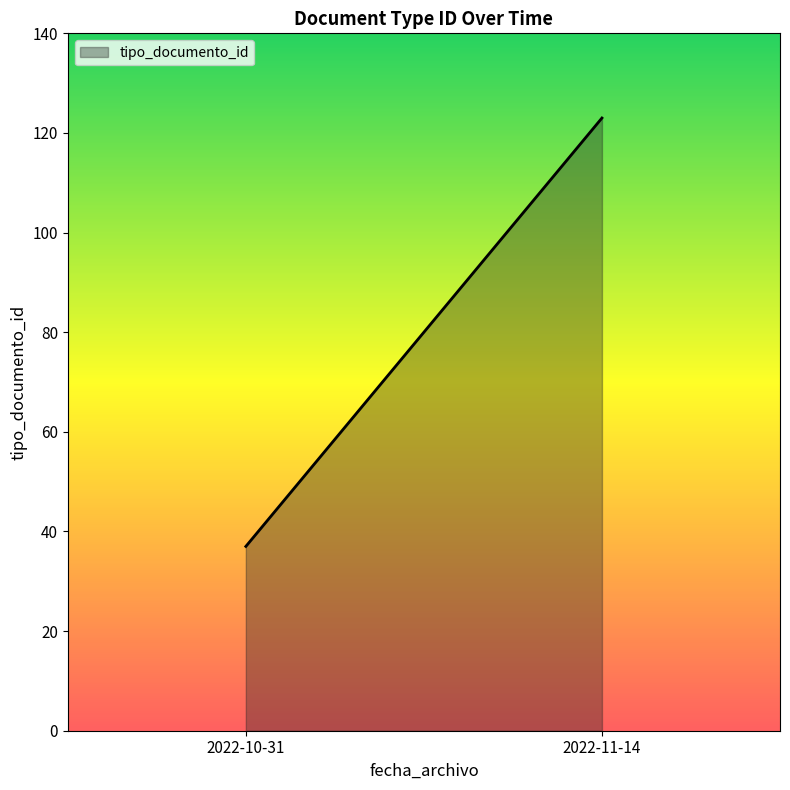

What value does the data have at 2022-11-14, to the nearest 10?

120